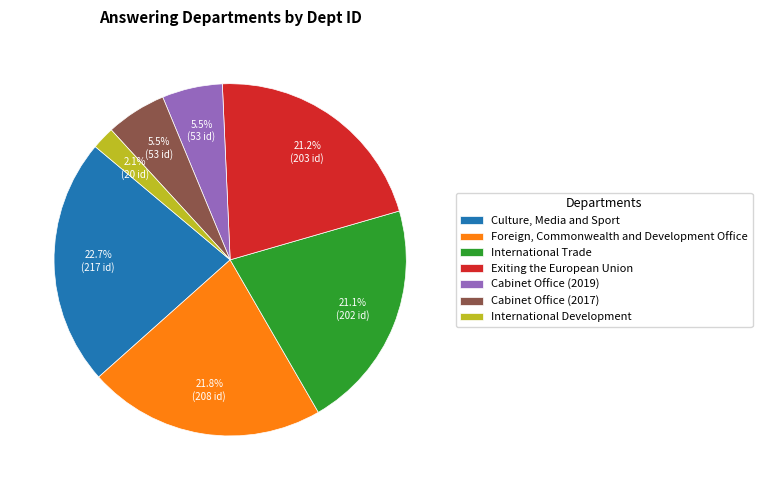

To the nearest percent, what is the combined percentage of Culture, Media and Sport and International Trade?

44%